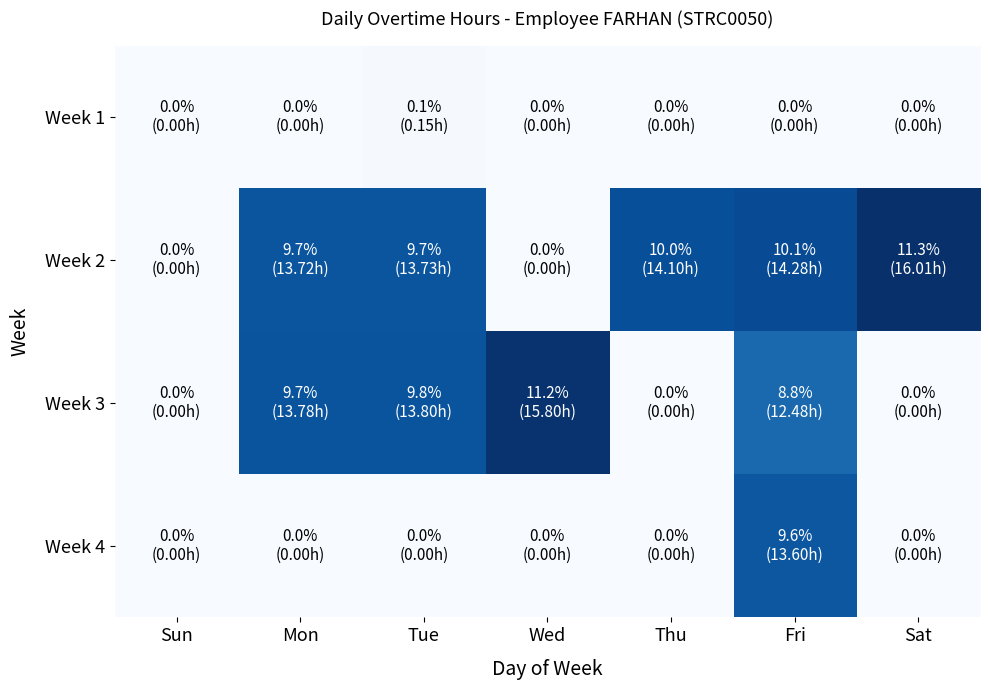

Which label corresponds to the smallest value in the chart?

Sun